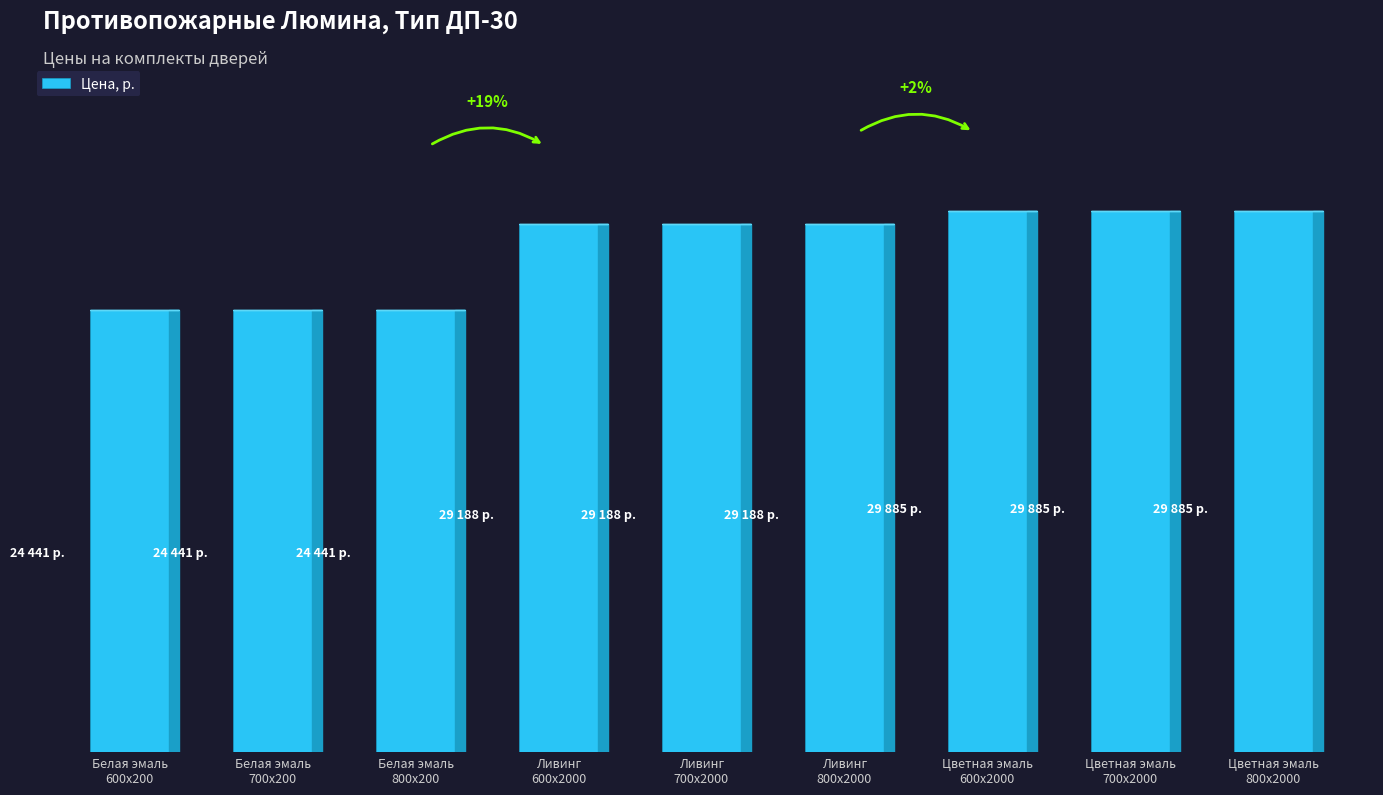

Between Белая эмаль
700x200 and Цветная эмаль
700x2000, which is larger?

Цветная эмаль
700x2000